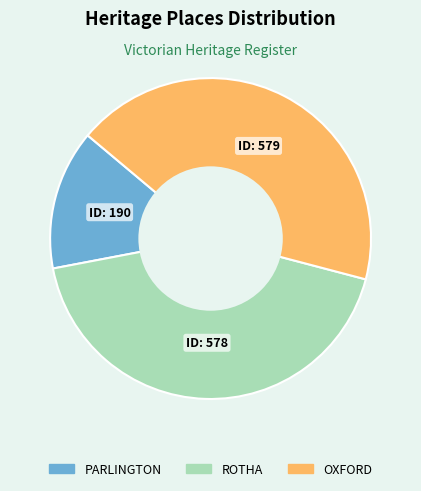

Is there a majority slice in this chart?

No